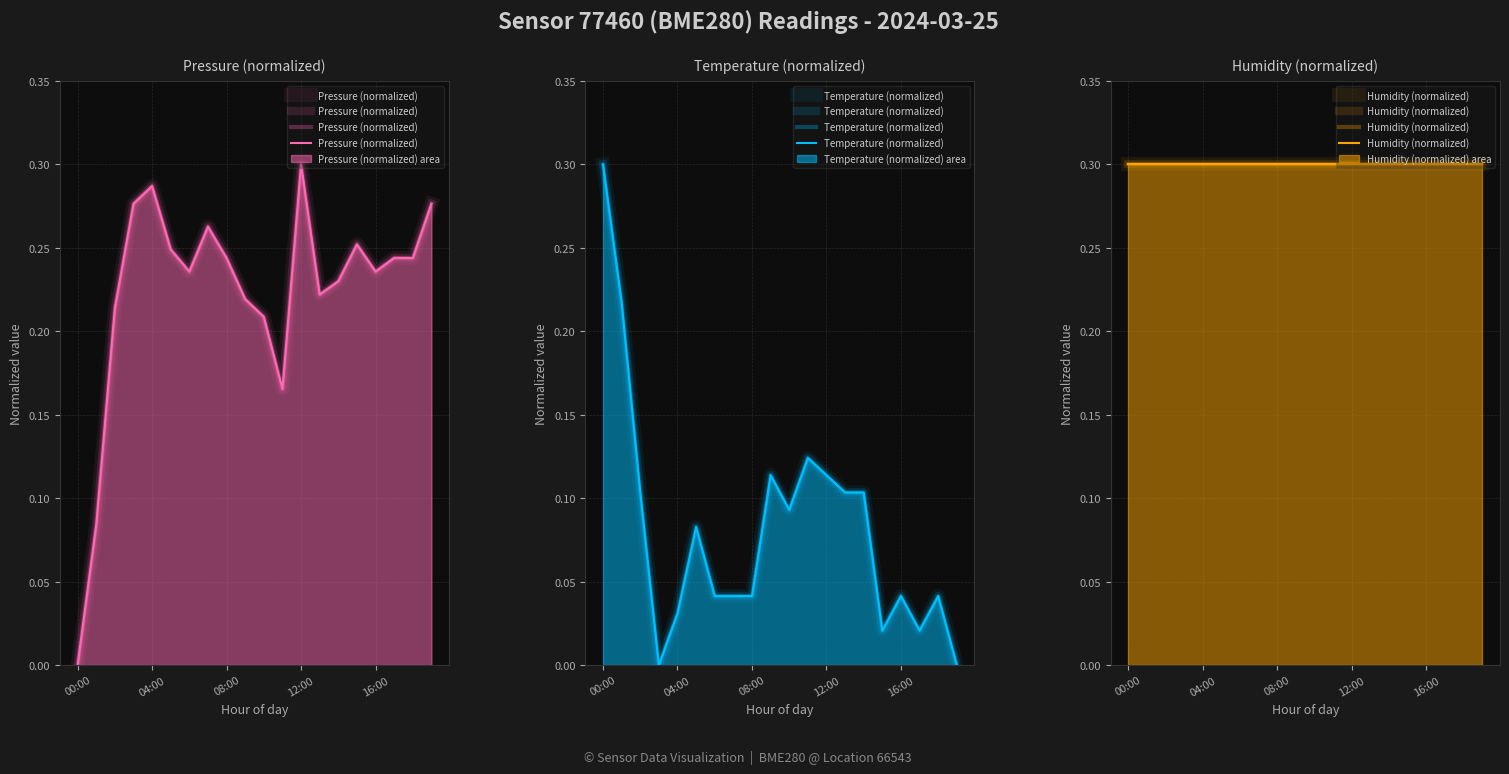

What is the sum of all Pressure (normalized) values?

4.5